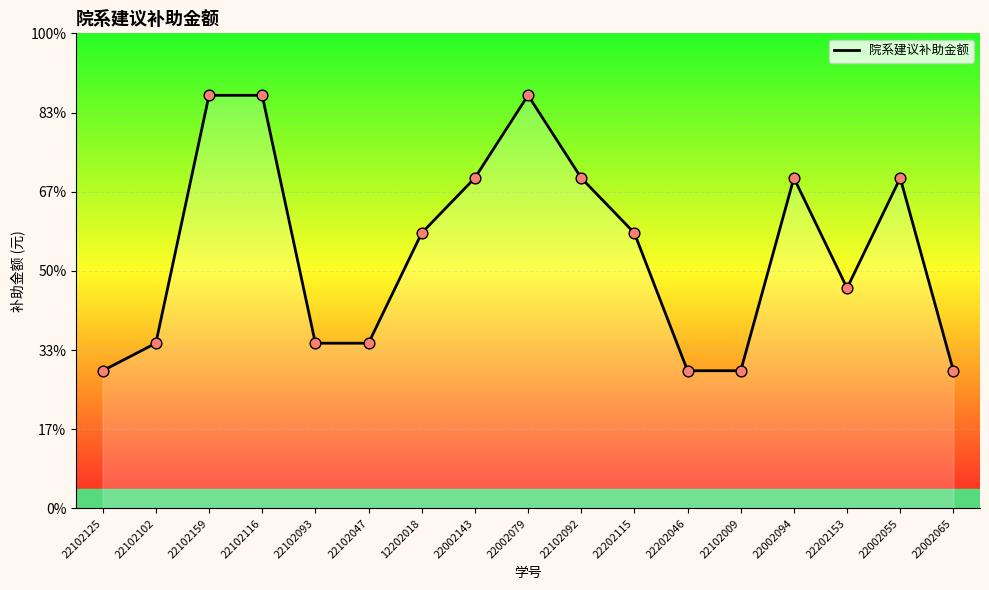

Does the chart have visible grid lines?

Yes